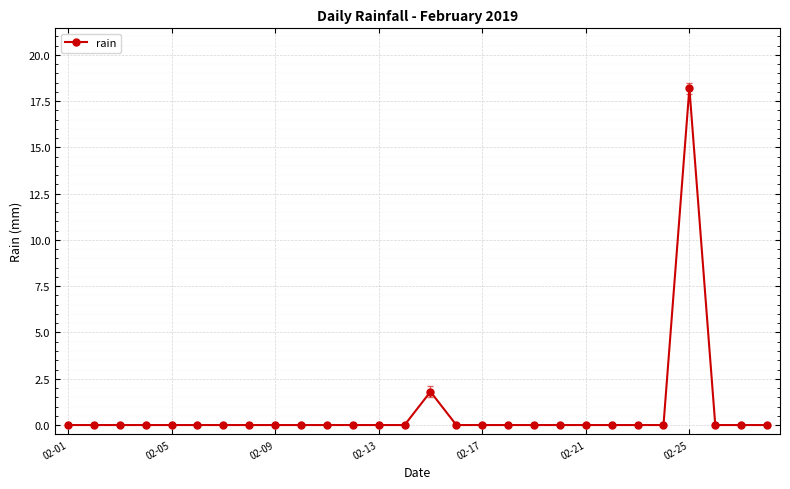

What is the sum of all values?

20.0